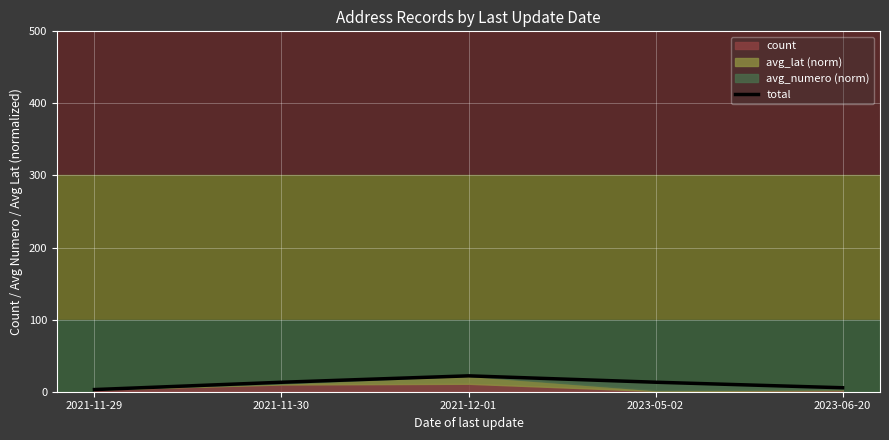

At which label does the data first exceed 13?

2021-11-30